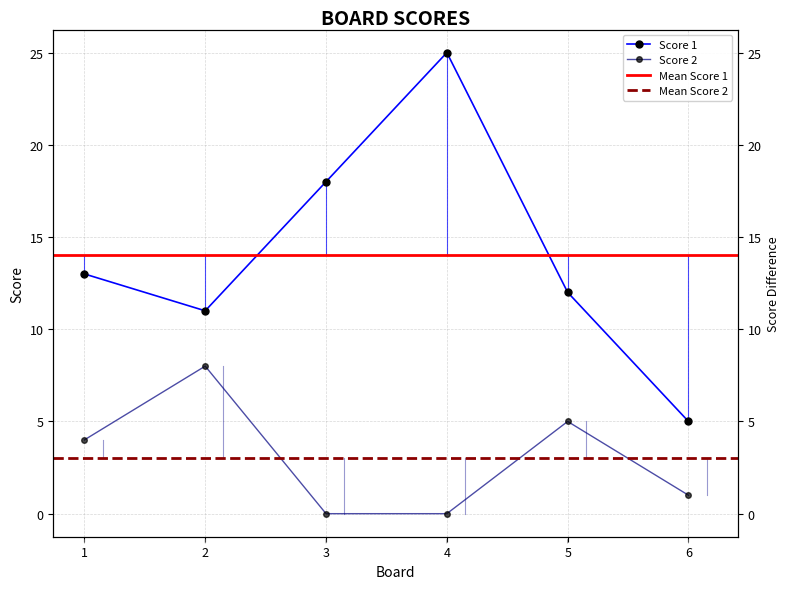

Which series has the largest range (max minus min)?

Score 1